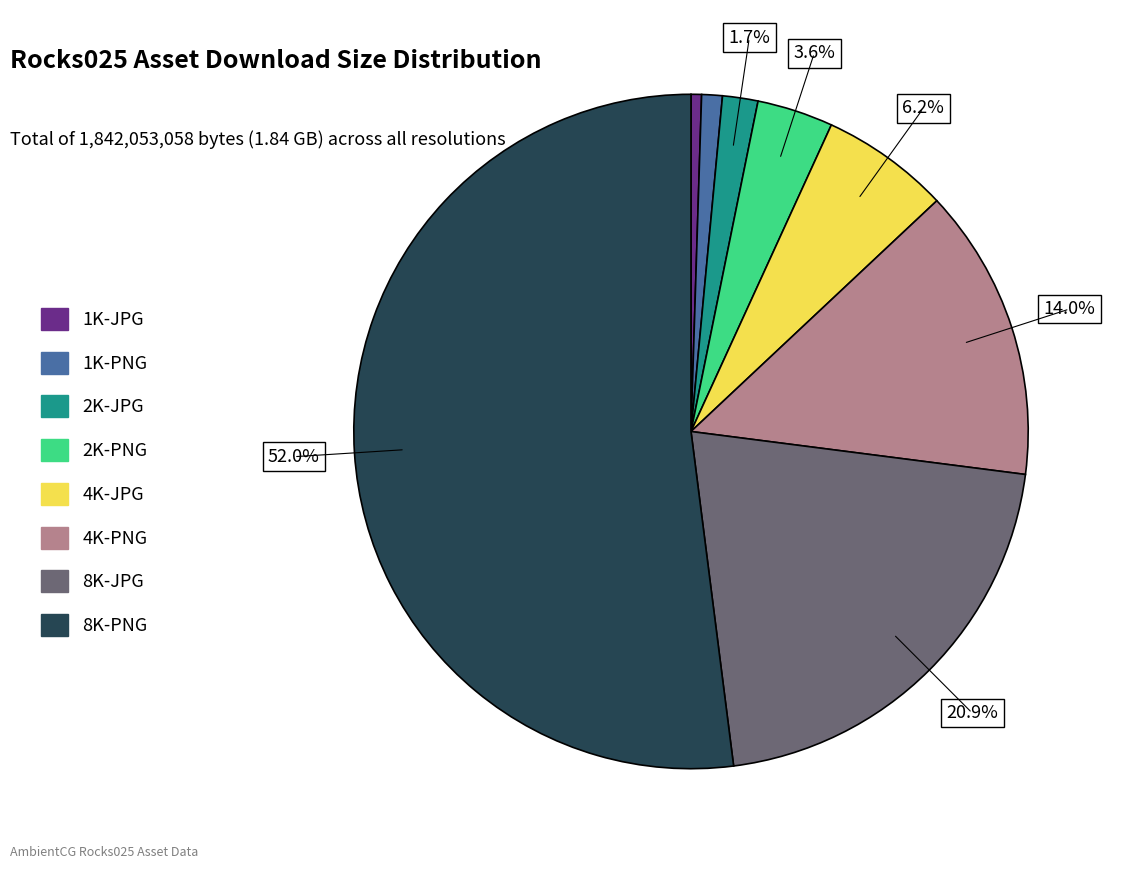

What percentage is the 4K-JPG slice, to the nearest percent?

6%